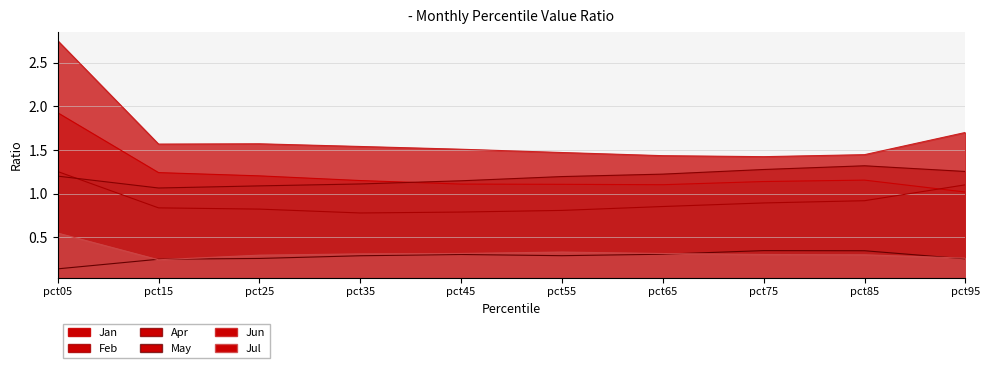

What is the difference between the Jan values at pct25 and pct05?

0.7